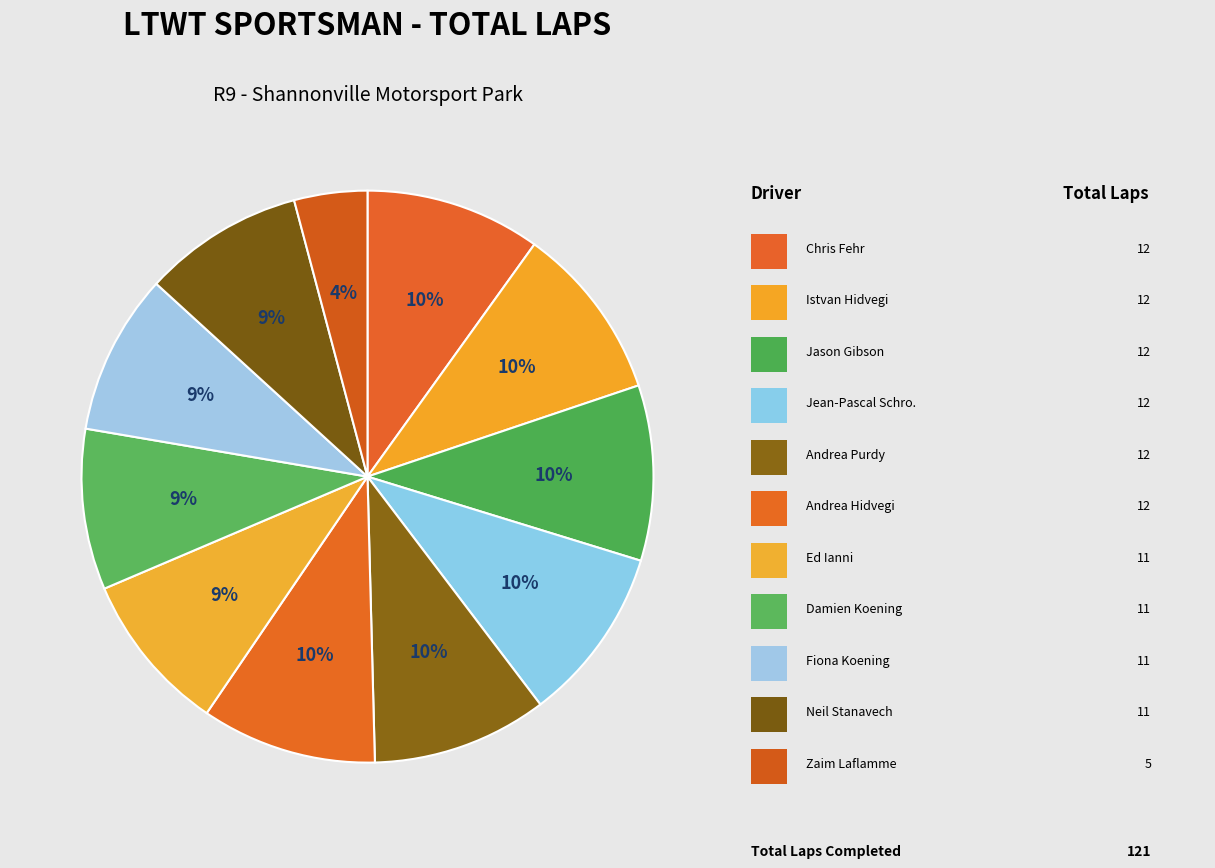

Count the number of slices in the pie.

11